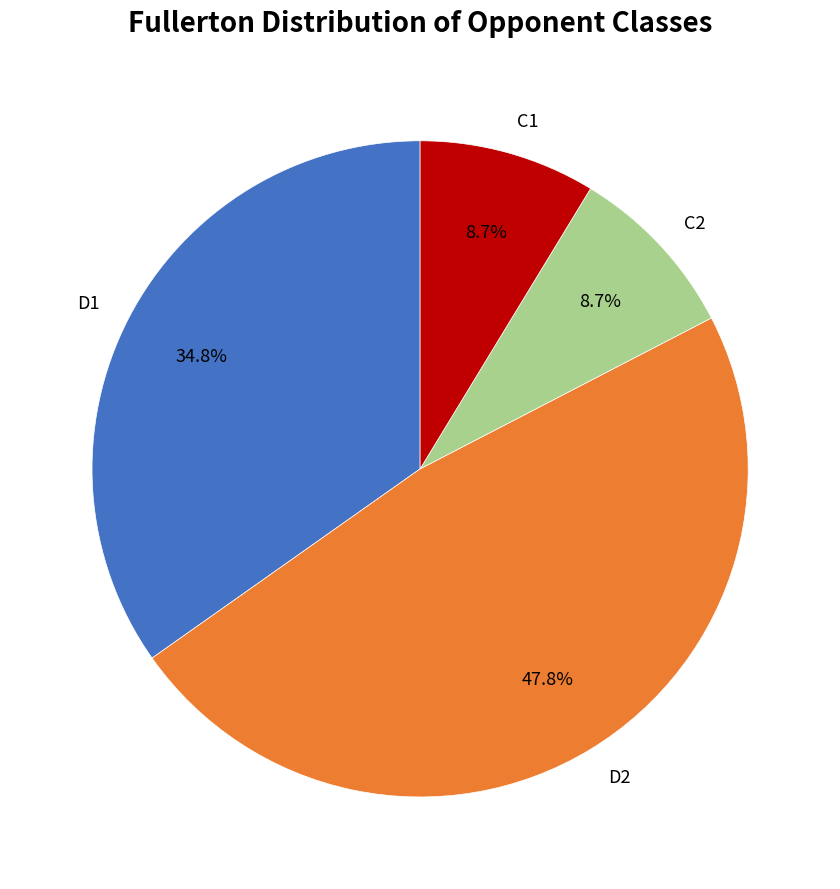

Is it true that D2 is 48% of the pie?

True